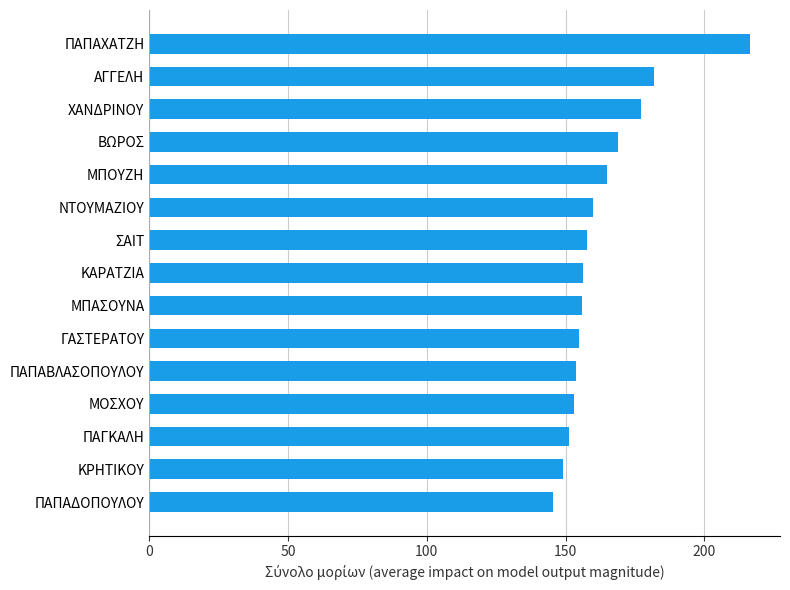

Approximately how many times larger is the value at ΜΠΟΥΖΗ compared to ΚΡΗΤΙΚΟΥ?

1.1